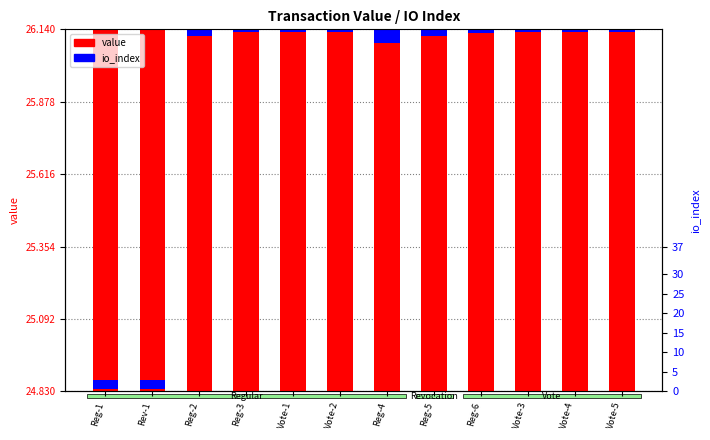

List the series in order of their peak value, highest first.

value, io_index